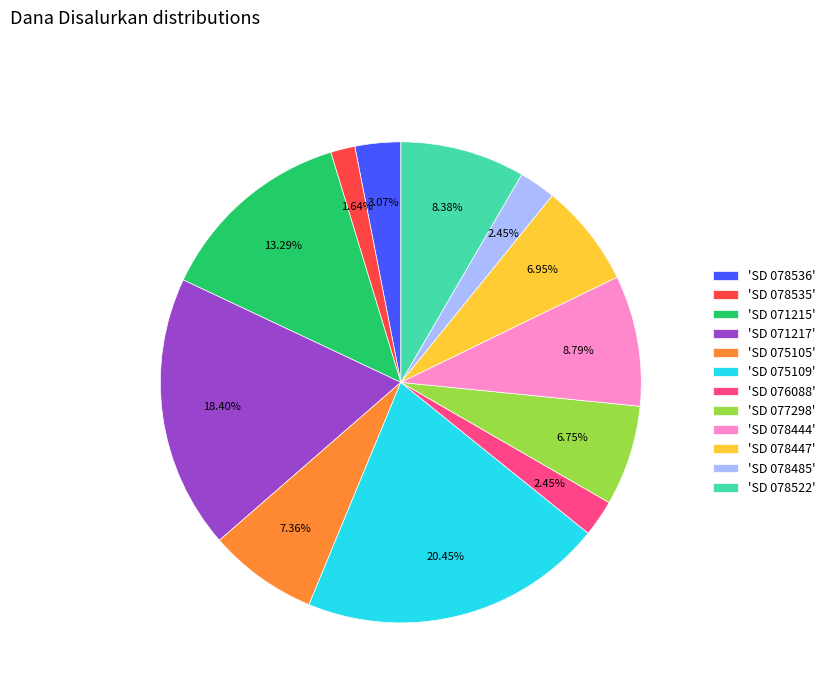

Is the sum of 'SD 078536' and 'SD 078535' greater than half?

No